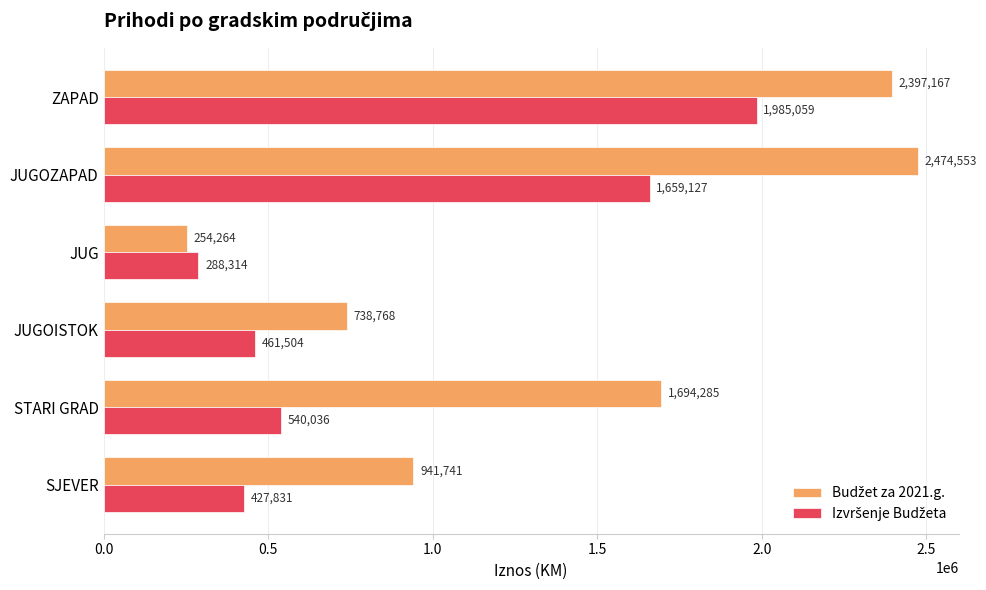

At which category is the sum across all series the highest?

ZAPAD